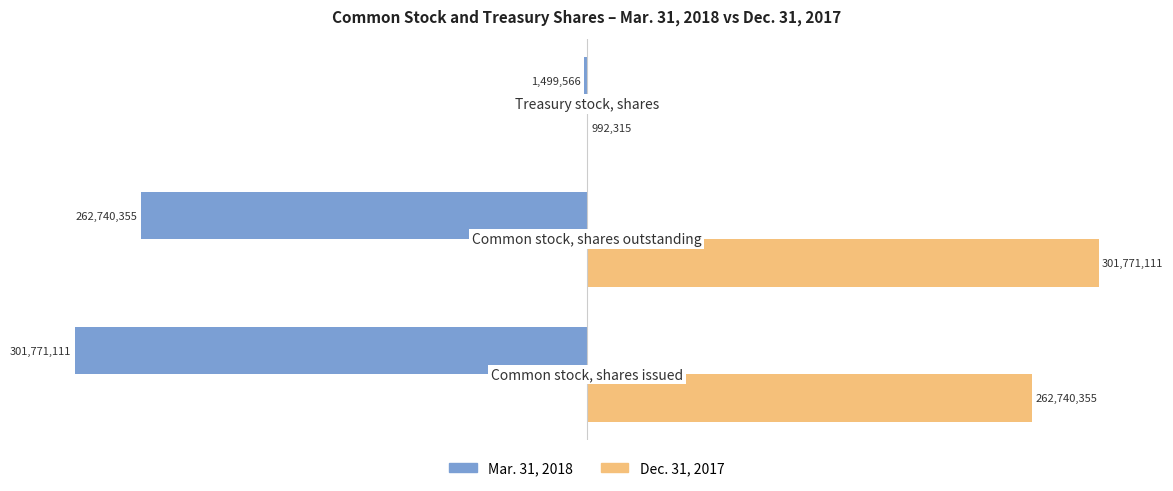

What is the sum of all Mar. 31, 2018 values?

-566011032